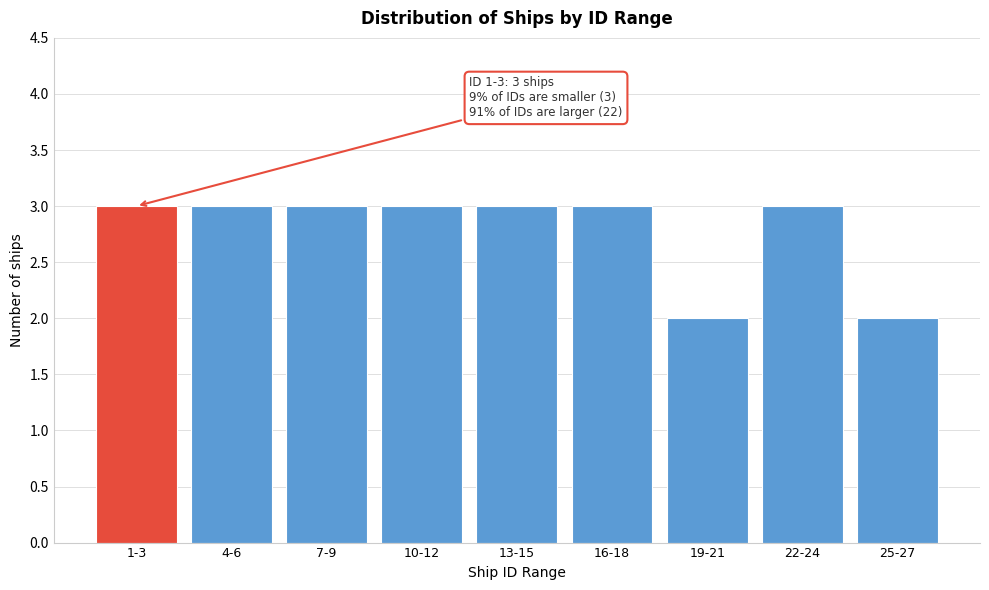

Reading left to right, extract all data points from this chart.

3	3	3	3	3	3	2	3	2